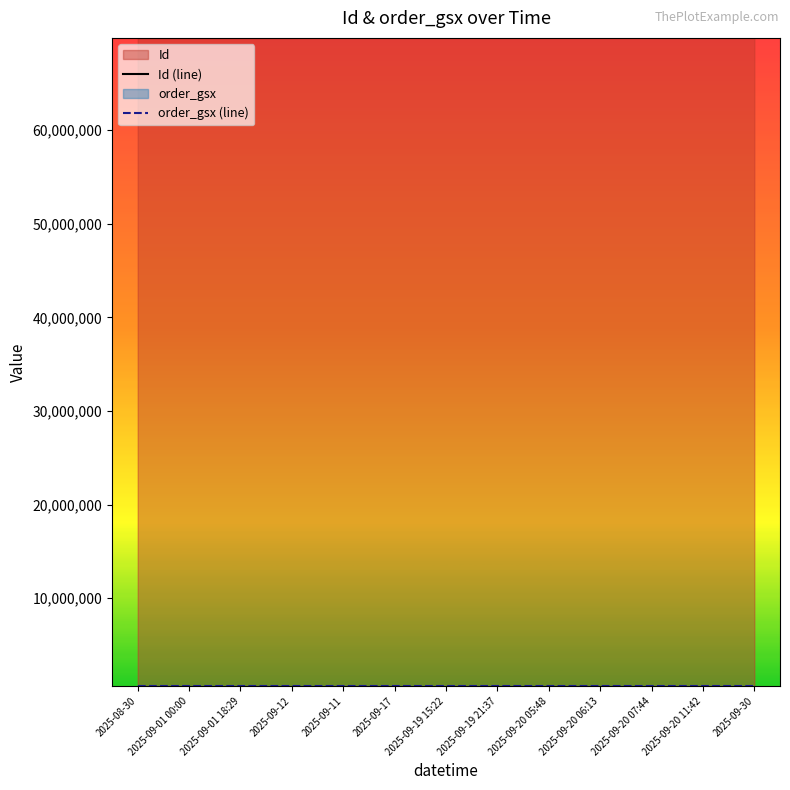

True or false: Id (line) has more than 0 interior local peaks.

True